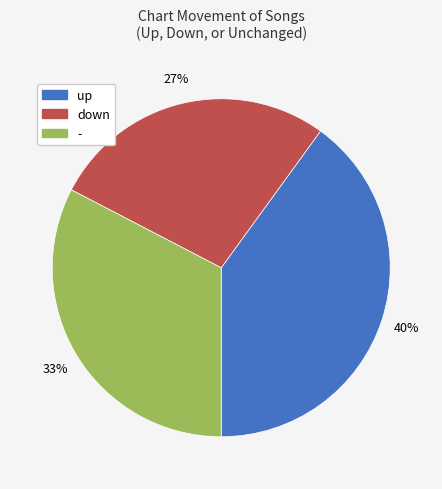

Do up and - together represent more than half of the pie?

Yes